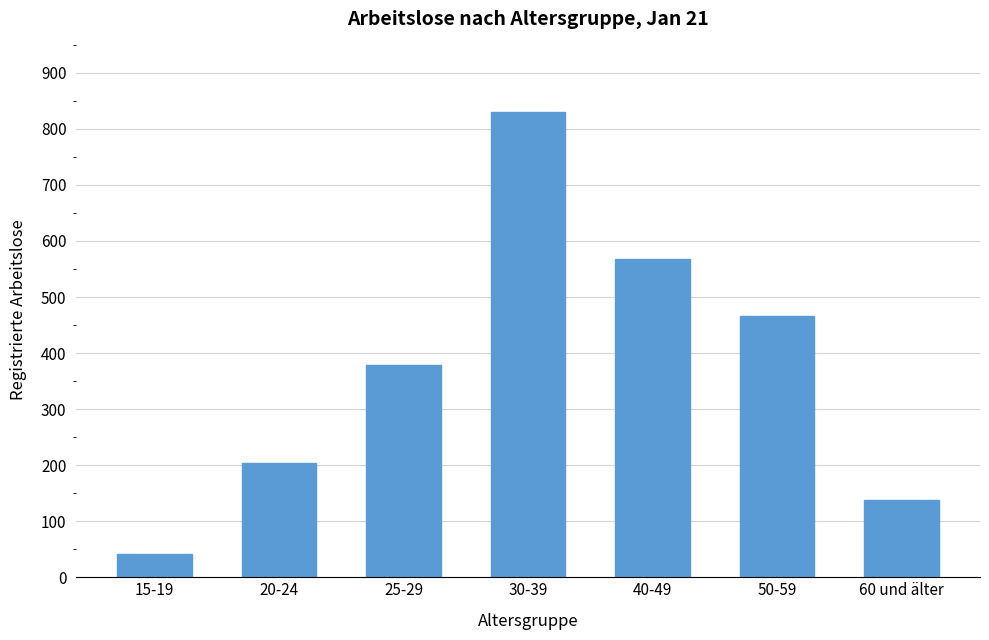

List the labels in order of value, largest first.

30-39, 40-49, 50-59, 25-29, 20-24, 60 und älter, 15-19